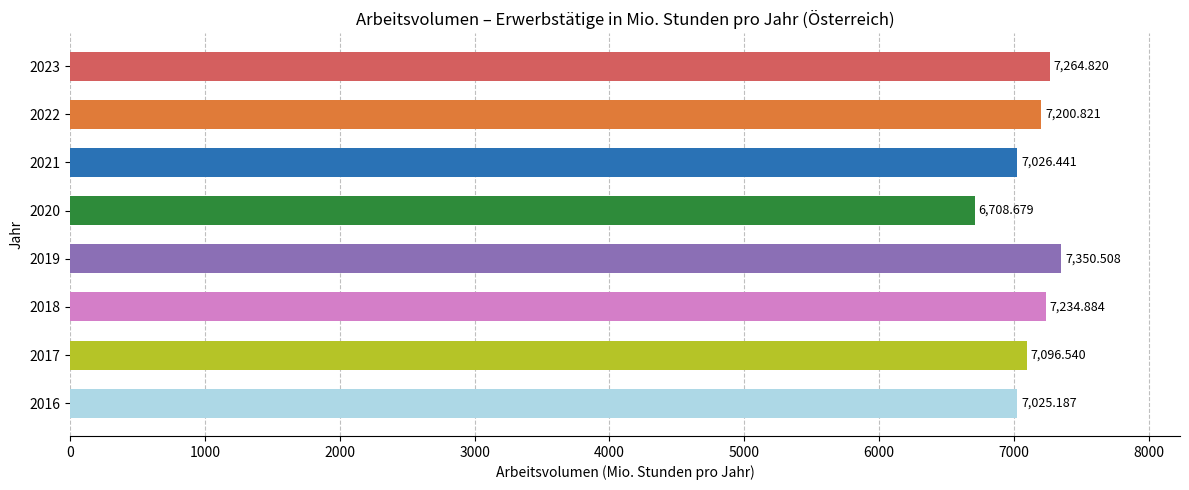

List the labels in order of value, largest first.

2019, 2023, 2018, 2022, 2017, 2021, 2016, 2020